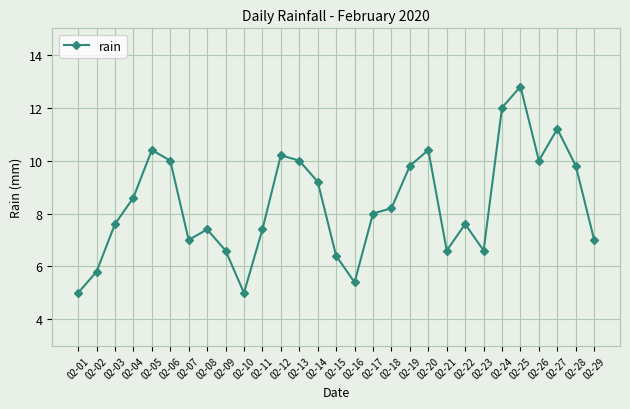

What is the sum of all values?

242.0